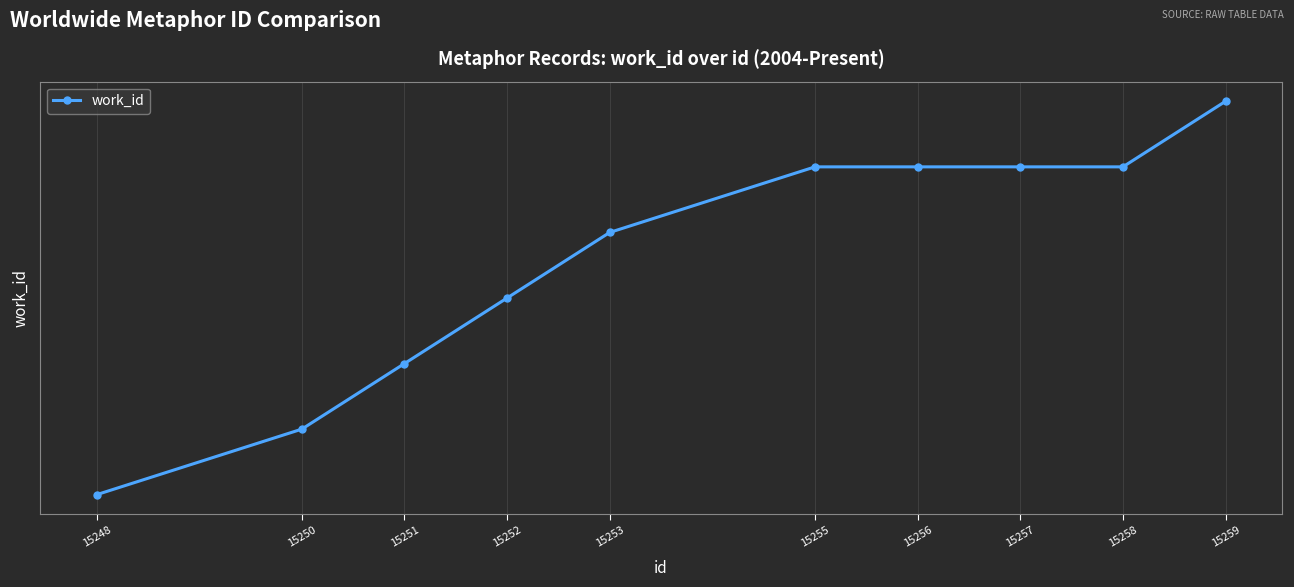

Is this an area chart (filled region under the line)?

No